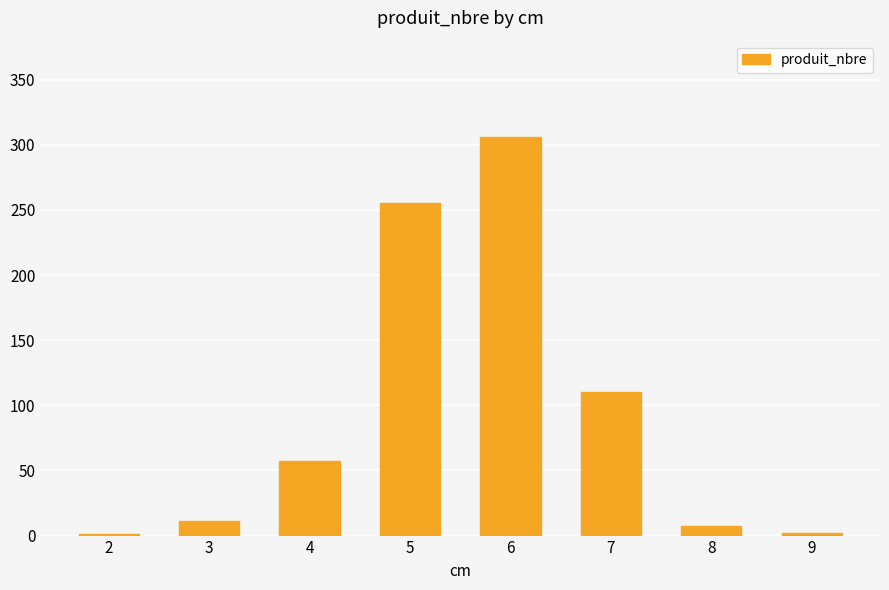

What is the greatest value displayed?

306